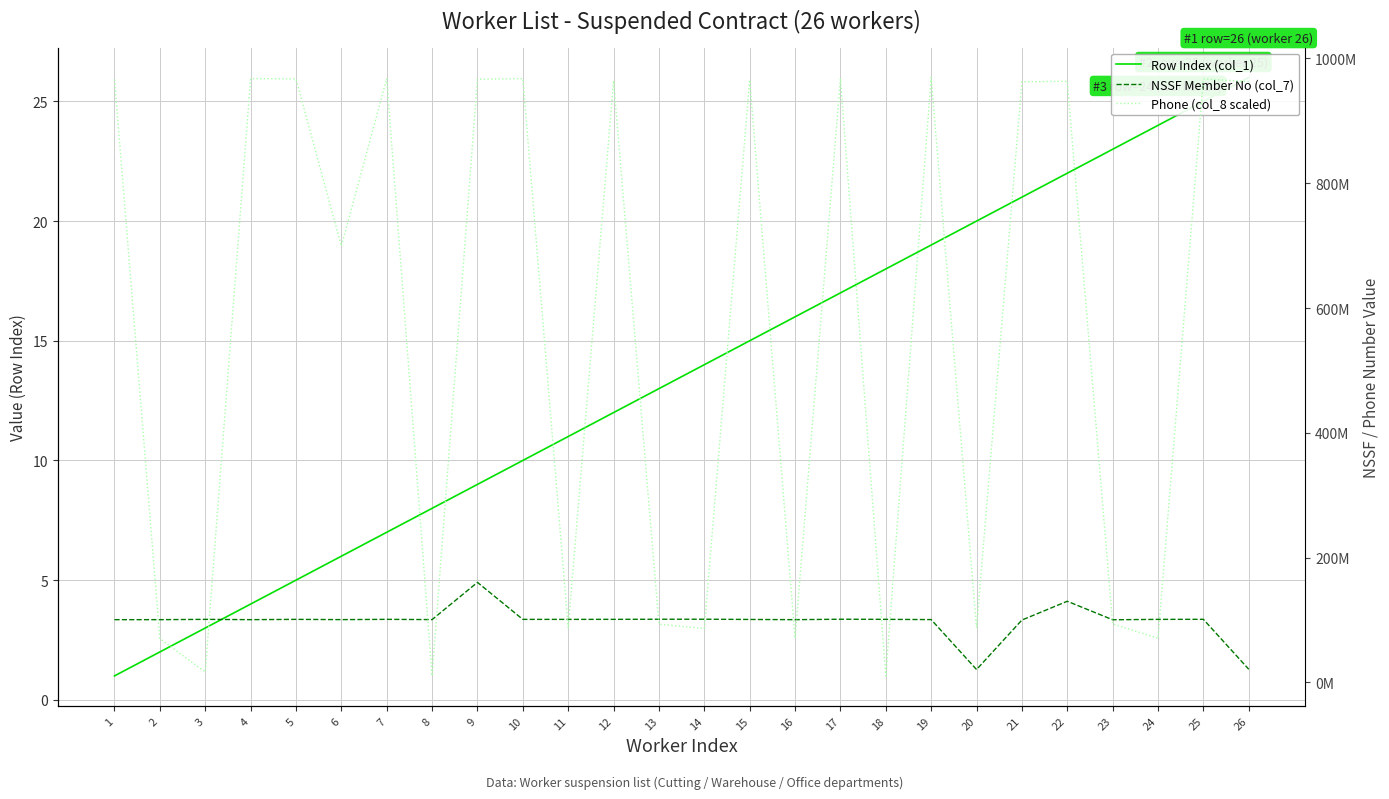

What is the average value of the NSSF Member No (col_7) series?

98224175